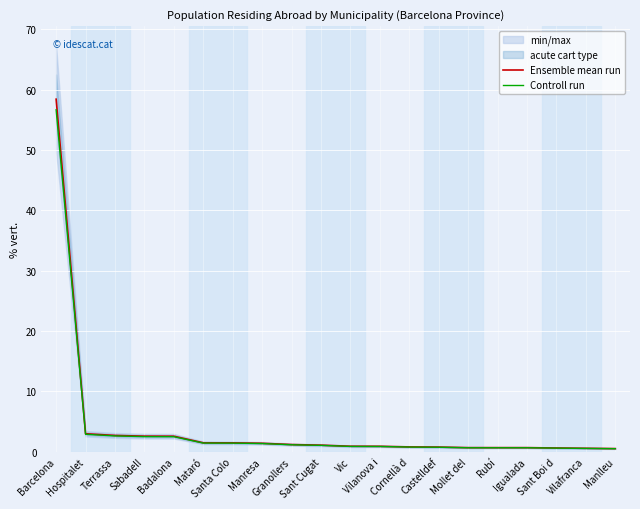

What is the smallest value displayed?

0.5